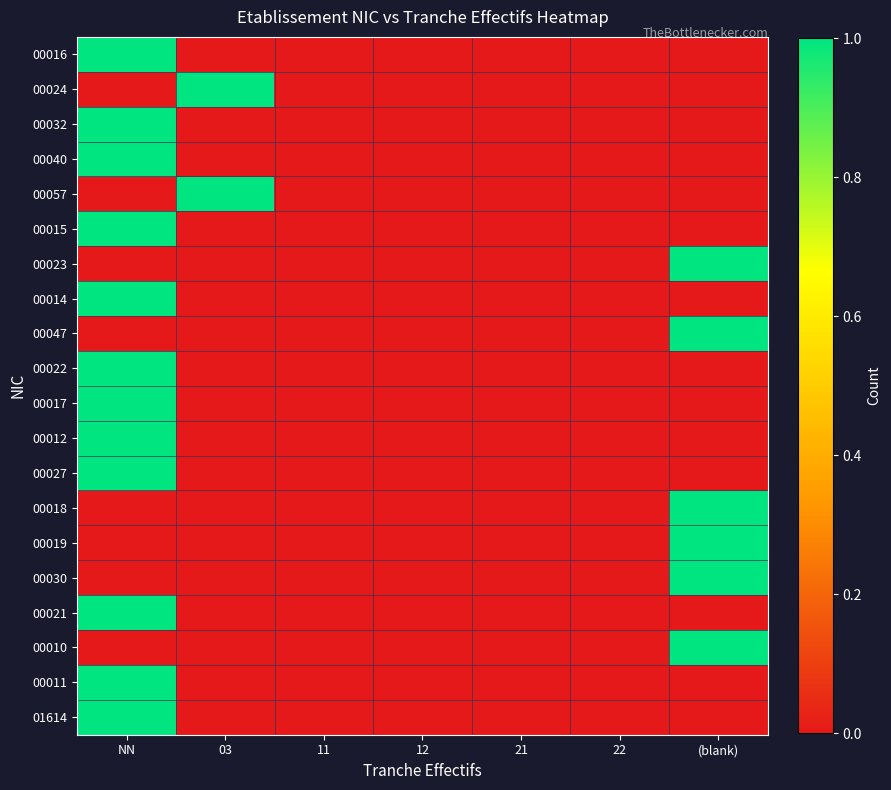

Reading left to right, transcribe all the data shown in this chart.

00016: NN=1	03=0	11=0	12=0	21=0	22=0	(blank)=0
00024: NN=0	03=1	11=0	12=0	21=0	22=0	(blank)=0
00032: NN=1	03=0	11=0	12=0	21=0	22=0	(blank)=0
00040: NN=1	03=0	11=0	12=0	21=0	22=0	(blank)=0
00057: NN=0	03=1	11=0	12=0	21=0	22=0	(blank)=0
00015: NN=1	03=0	11=0	12=0	21=0	22=0	(blank)=0
00023: NN=0	03=0	11=0	12=0	21=0	22=0	(blank)=1
00014: NN=1	03=0	11=0	12=0	21=0	22=0	(blank)=0
00047: NN=0	03=0	11=0	12=0	21=0	22=0	(blank)=1
00022: NN=1	03=0	11=0	12=0	21=0	22=0	(blank)=0
00017: NN=1	03=0	11=0	12=0	21=0	22=0	(blank)=0
00012: NN=1	03=0	11=0	12=0	21=0	22=0	(blank)=0
00027: NN=1	03=0	11=0	12=0	21=0	22=0	(blank)=0
00018: NN=0	03=0	11=0	12=0	21=0	22=0	(blank)=1
00019: NN=0	03=0	11=0	12=0	21=0	22=0	(blank)=1
00030: NN=0	03=0	11=0	12=0	21=0	22=0	(blank)=1
00021: NN=1	03=0	11=0	12=0	21=0	22=0	(blank)=0
00010: NN=0	03=0	11=0	12=0	21=0	22=0	(blank)=1
00011: NN=1	03=0	11=0	12=0	21=0	22=0	(blank)=0
01614: NN=1	03=0	11=0	12=0	21=0	22=0	(blank)=0